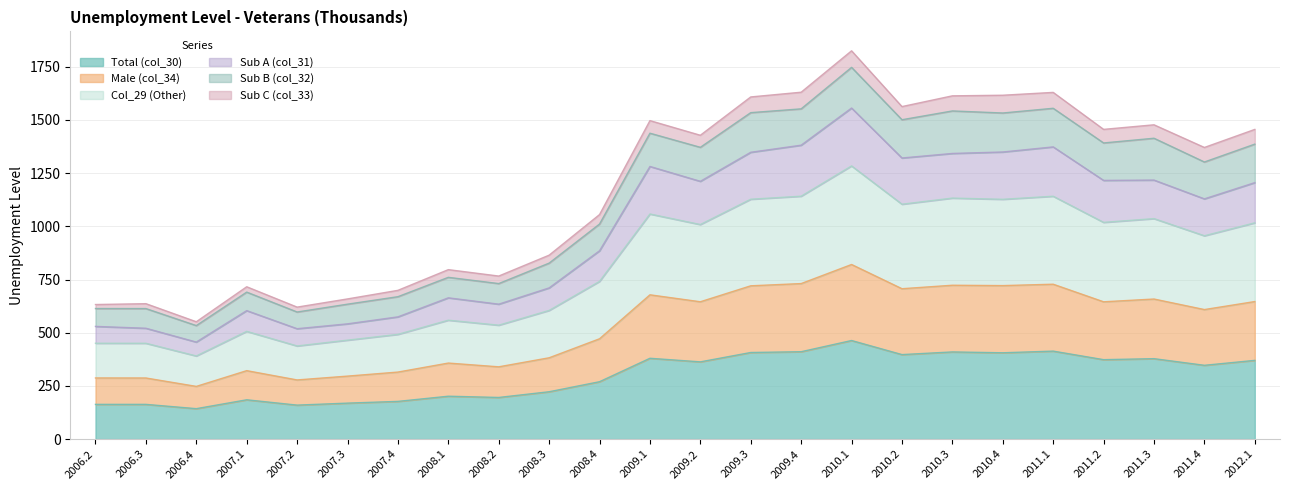

Does the chart display data point markers on the line(s)?

No